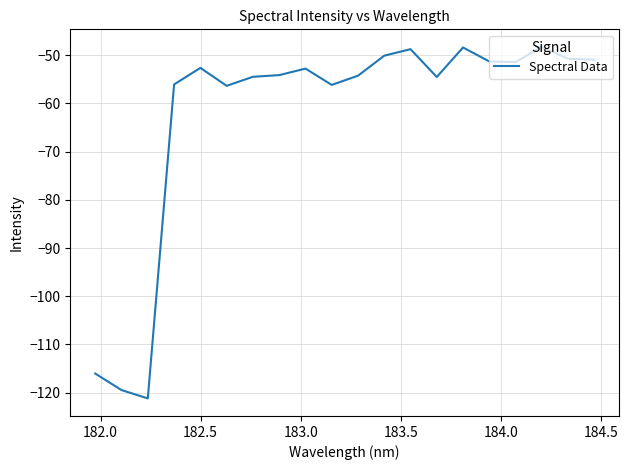

What is the maximum value shown in the chart?

-48.3